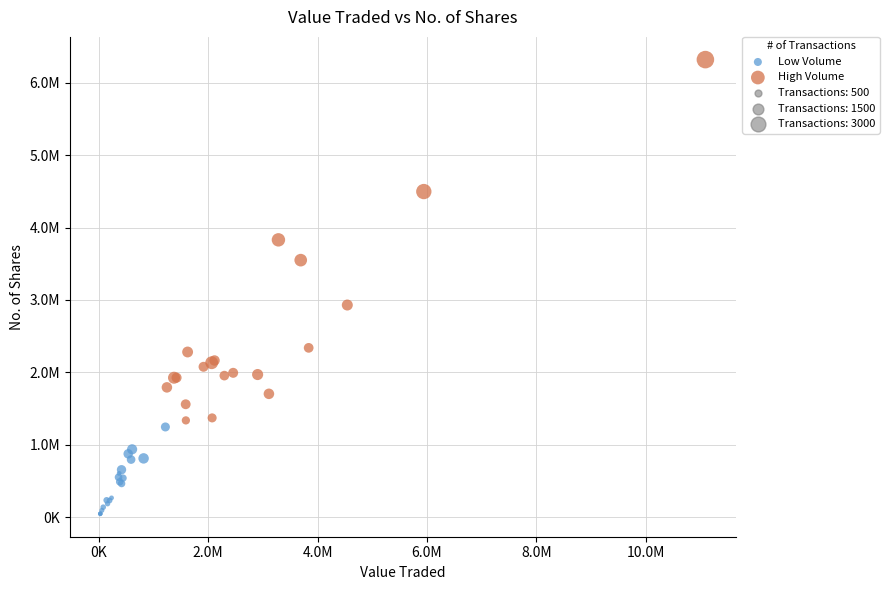

Which series reaches the minimum Y coordinate?

Low Volume